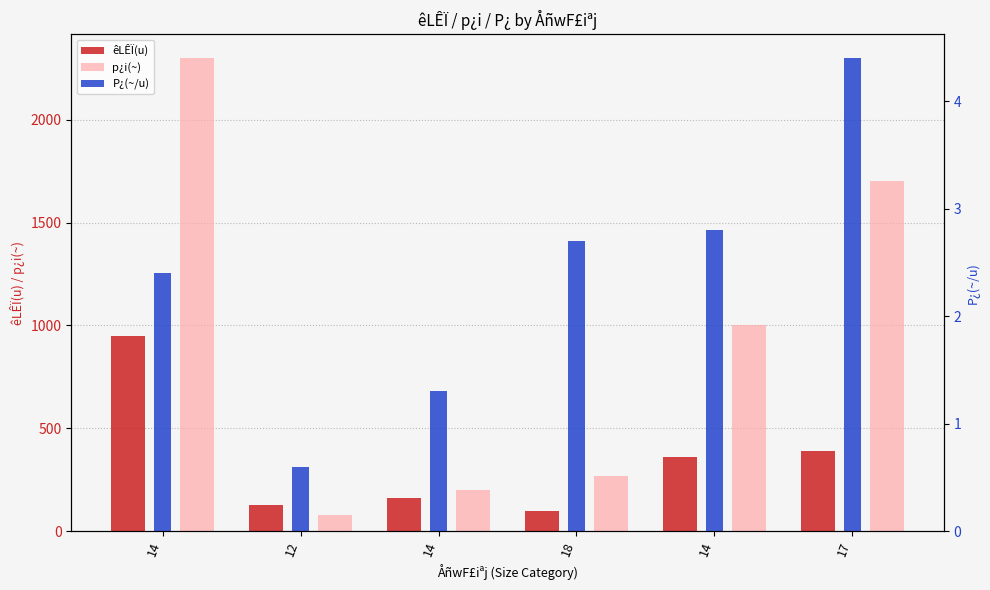

What is the spread (max minus min) of values at 14?

2297.6